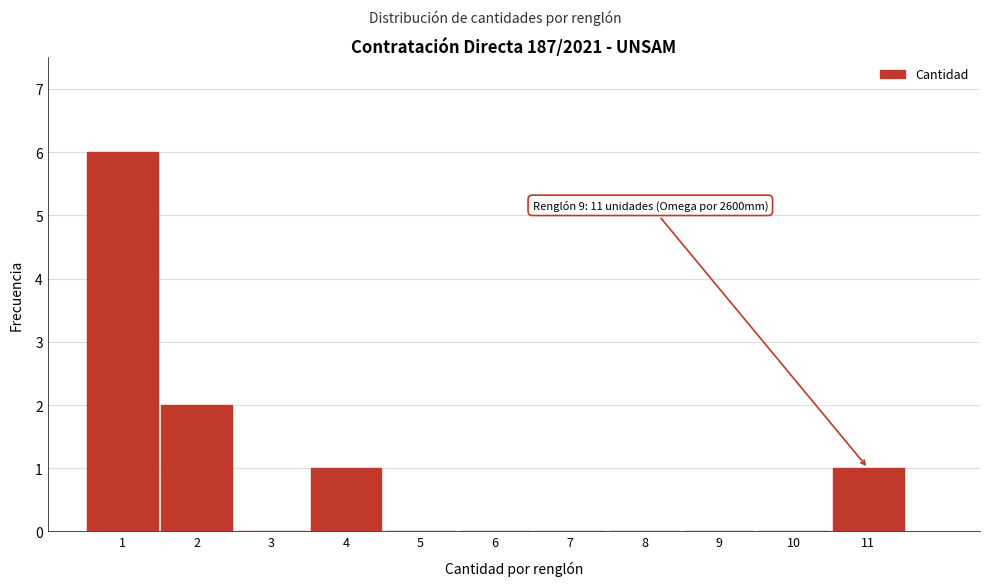

Which range on the x-axis has the tallest bar?

0.5 to 1.5